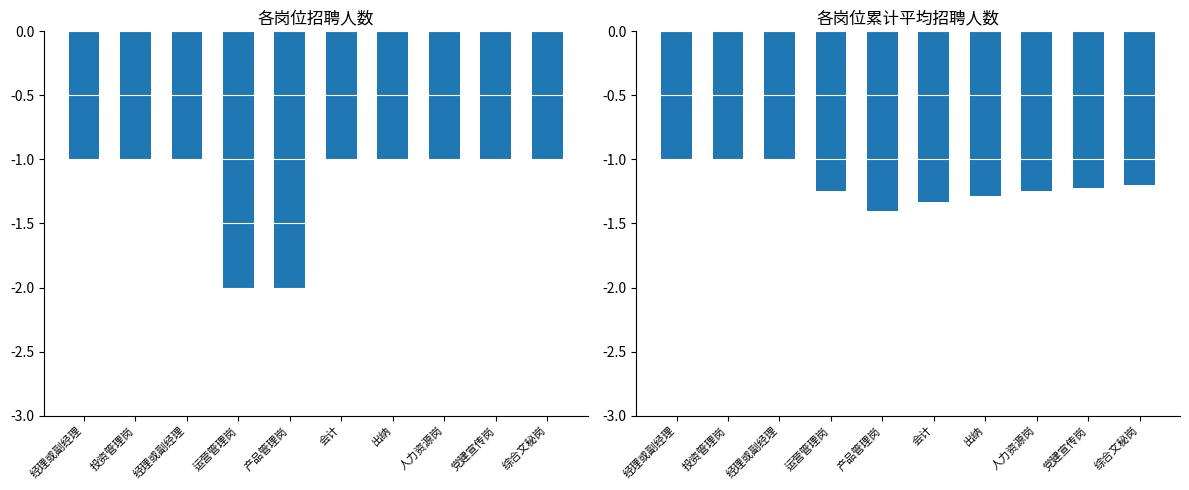

What is the average value of the 平均招聘人数(累计) series?

-1.2